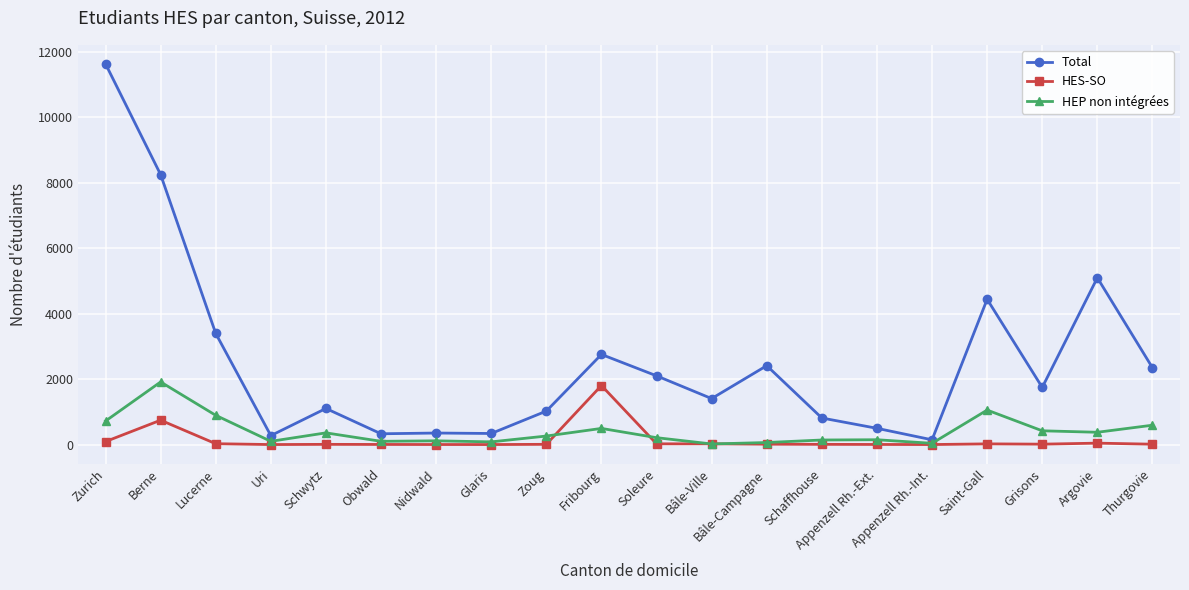

The HES-SO series shows 43 at Argovie. True or false?

True